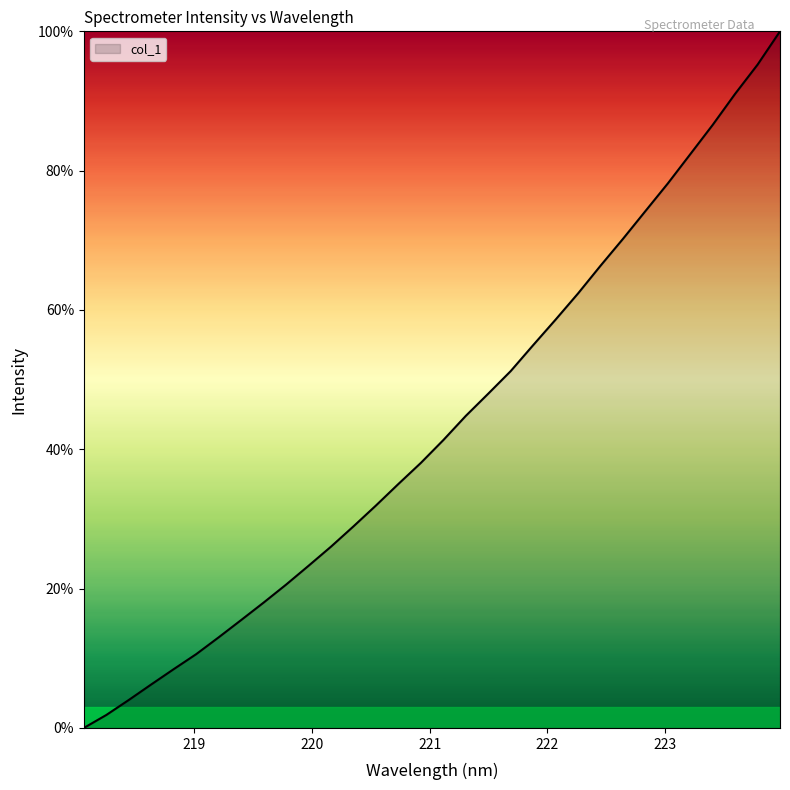

Reading right to left, list all the values displayed in this chart.

100.0	95.2	91.0	86.6	82.4	78.2	74.2	70.2	66.4	62.4	58.6	55.0	51.2	48.0	44.8	41.3	38.1	35.0	31.9	28.9	26.0	23.3	20.6	18.0	15.5	13.0	10.6	8.4	6.2	4.0	1.9	0.0